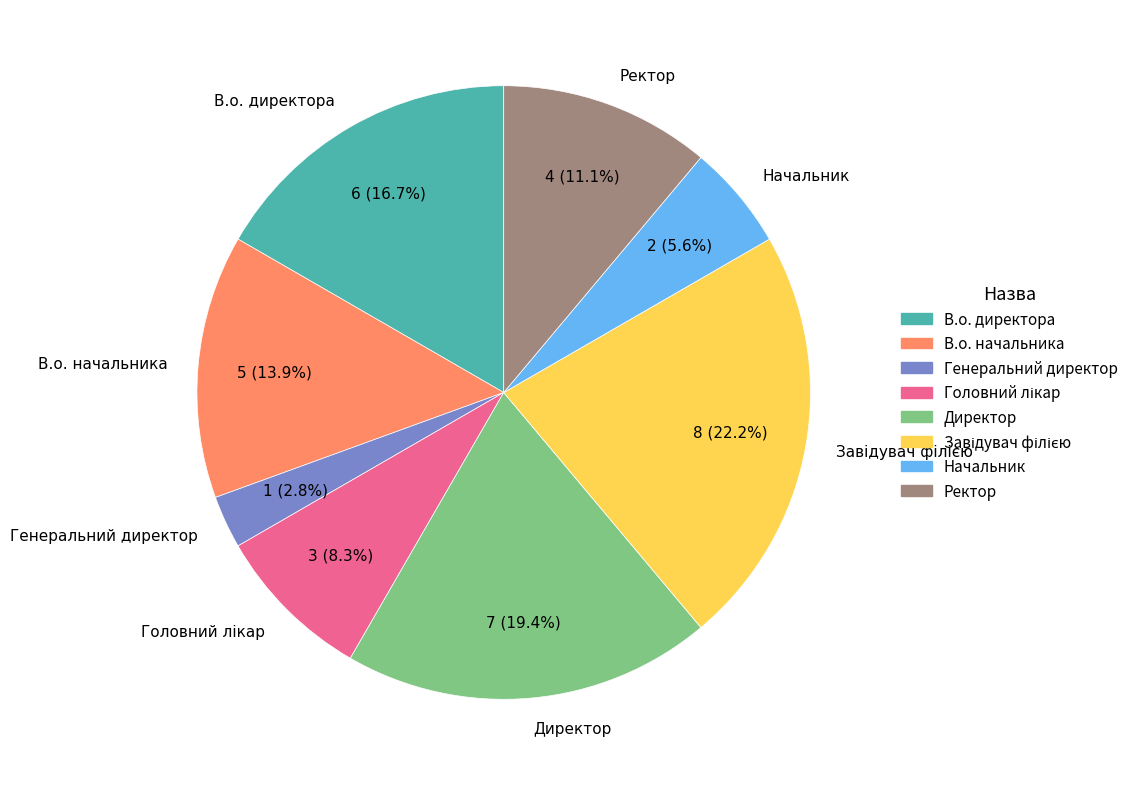

To the nearest percent, what is the difference between the largest and smallest slice percentages?

19%